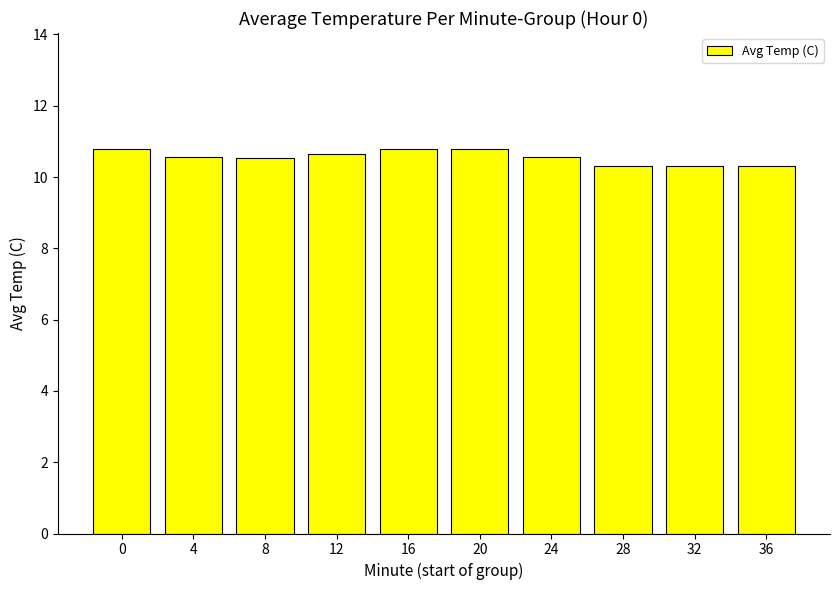

Read the value at 16.

10.8